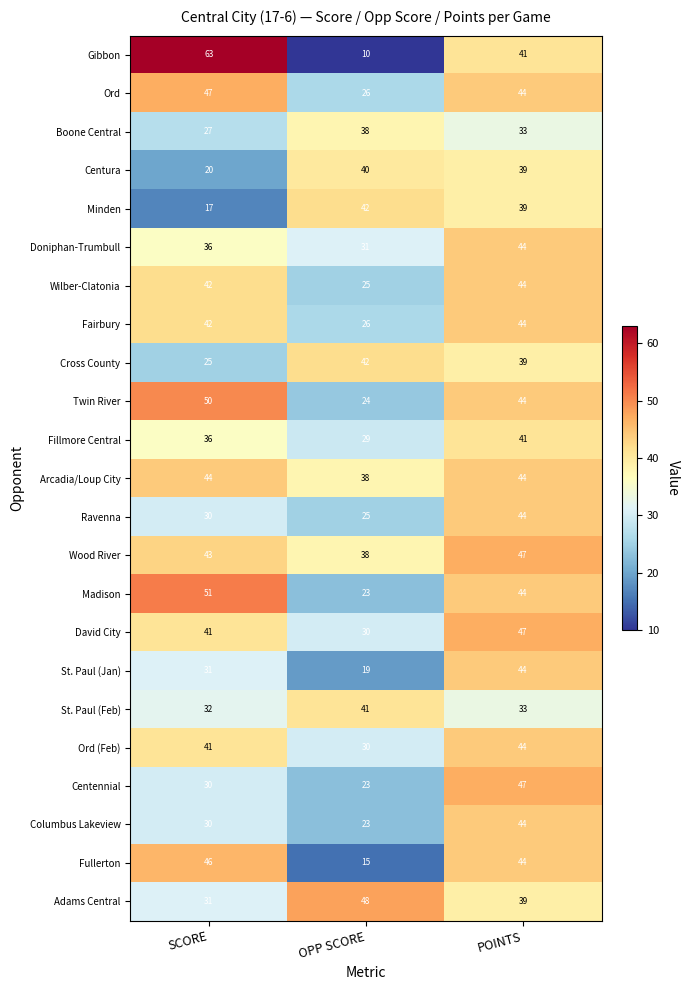

How many Ord values are between 26 and 47?

3